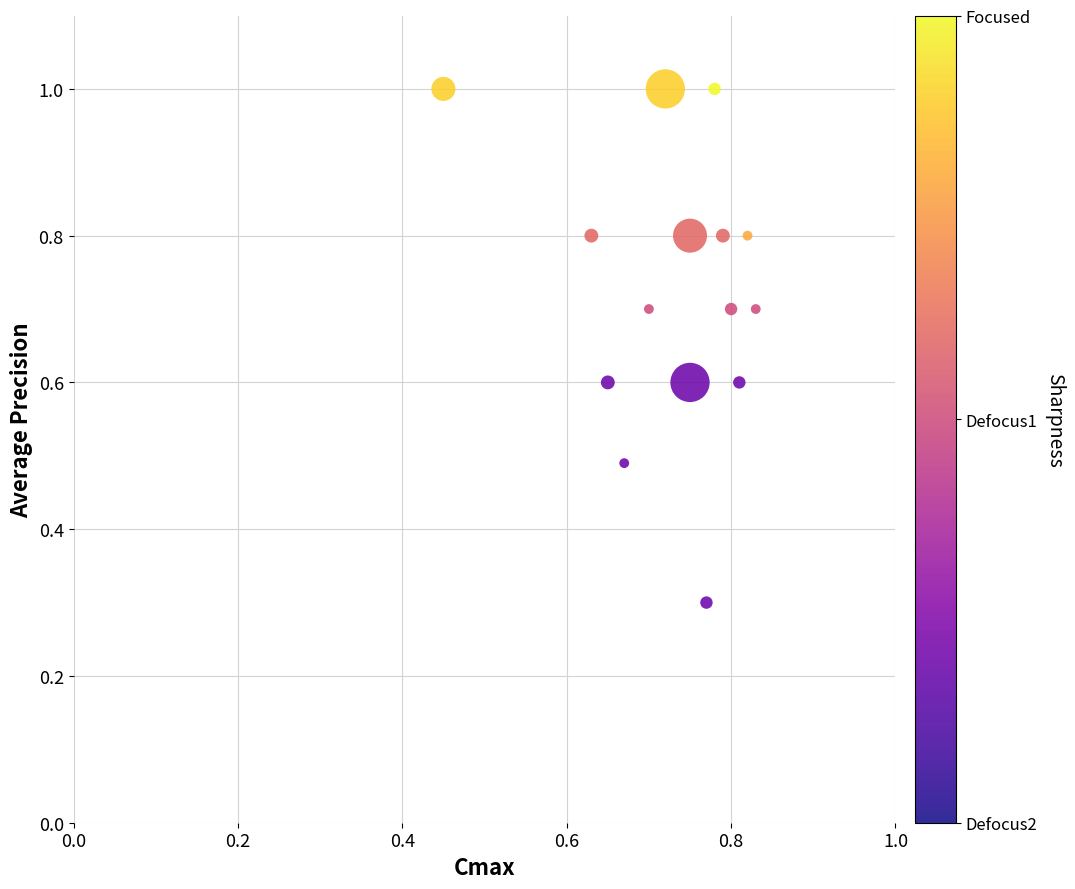

What Y value in the scatter plot is closest to 0?

0.3